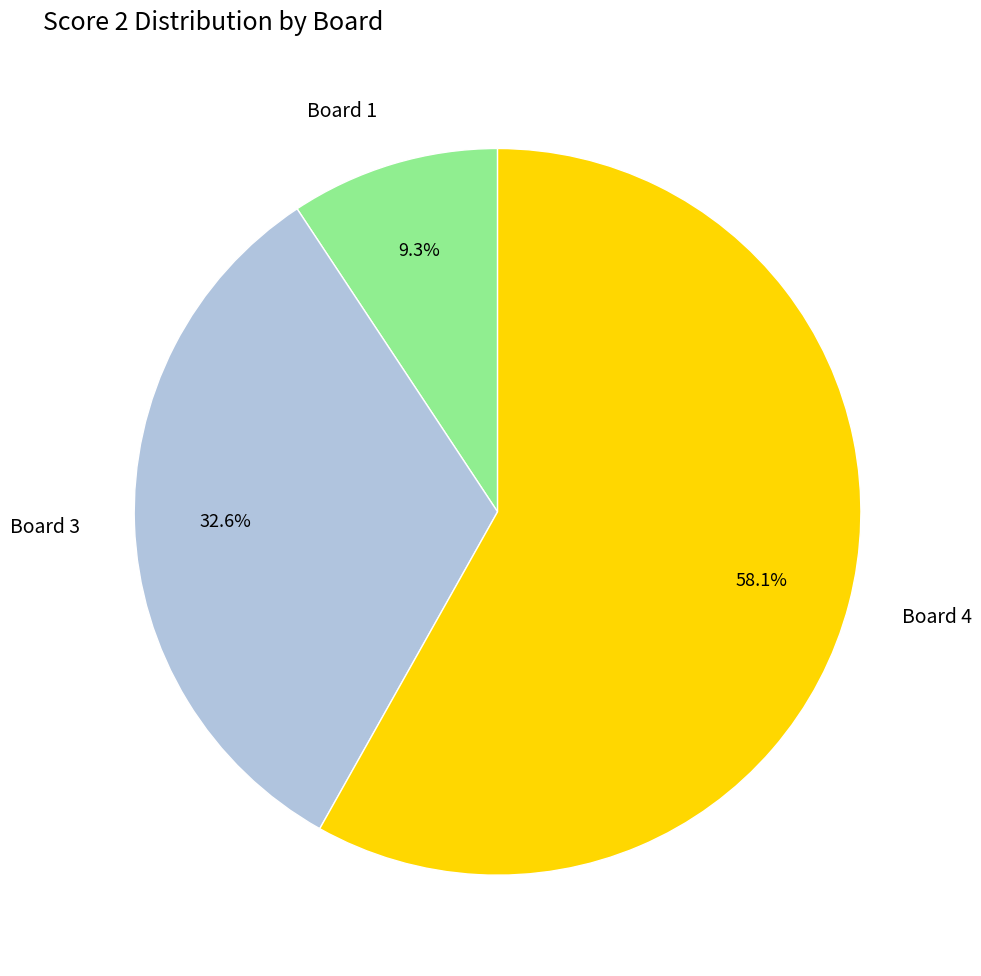

Approximately how many times larger is the value at Board 1 compared to Board 3?

0.3